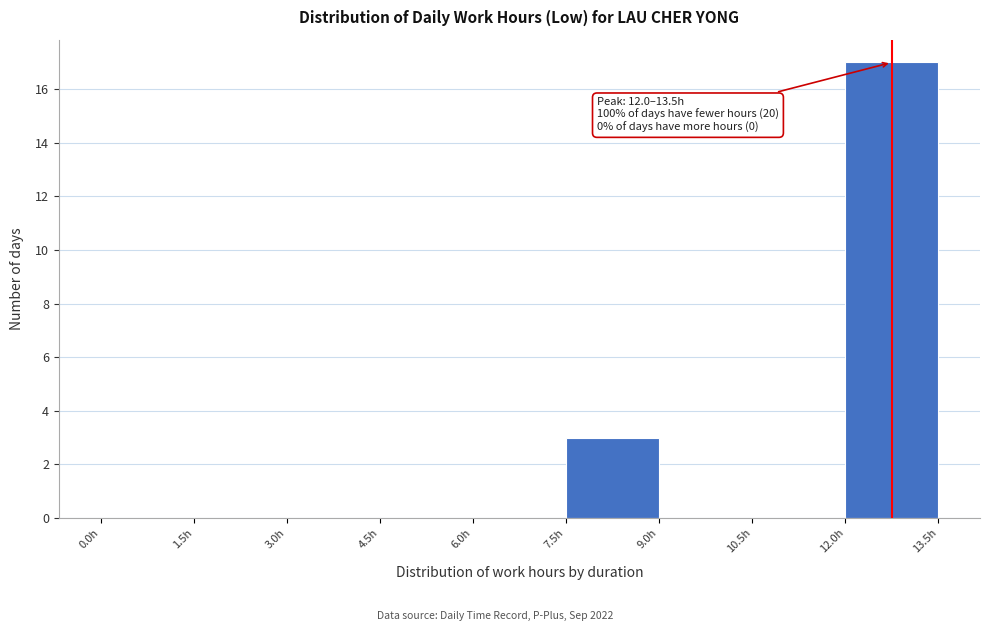

Over which range of the x-axis is the bar tallest?

12.0 to 13.5